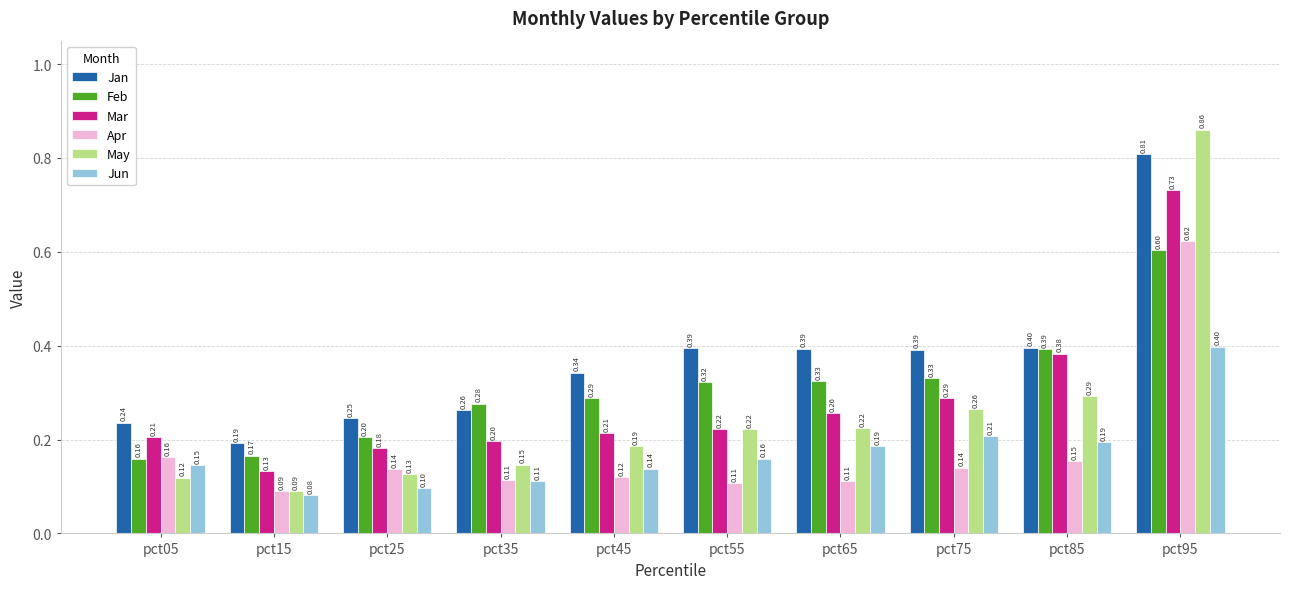

Does the chart contain stacked bars?

No